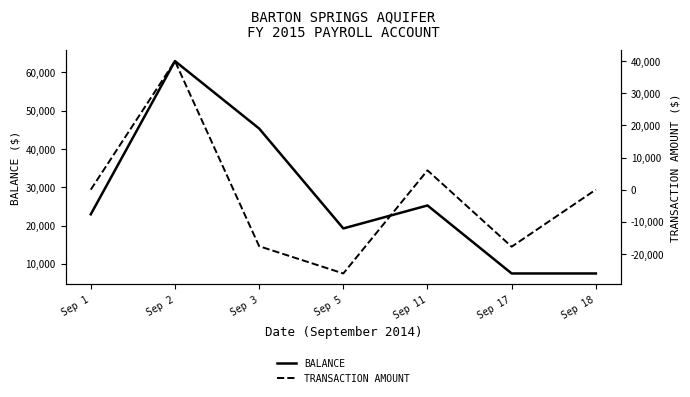

True or false: TRANSACTION AMOUNT and BALANCE cross at least once.

False